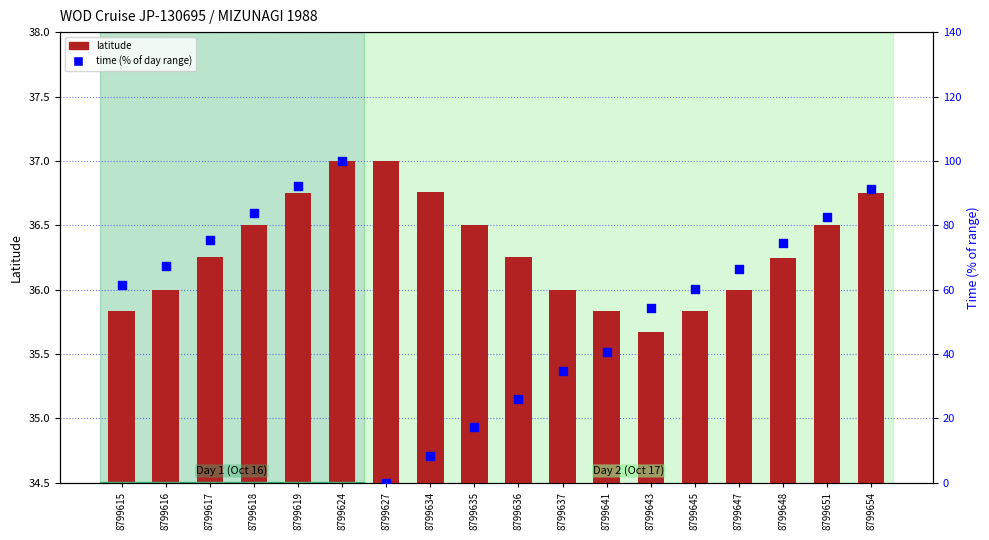

What are all the series names shown in the legend?

latitude, time (% of day range)